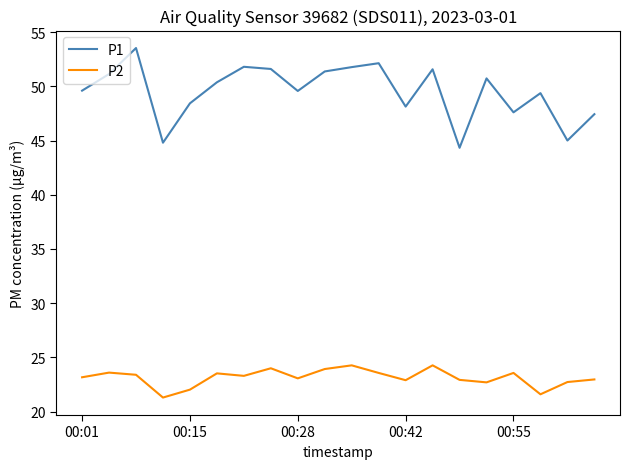

Does the chart have visible grid lines?

No